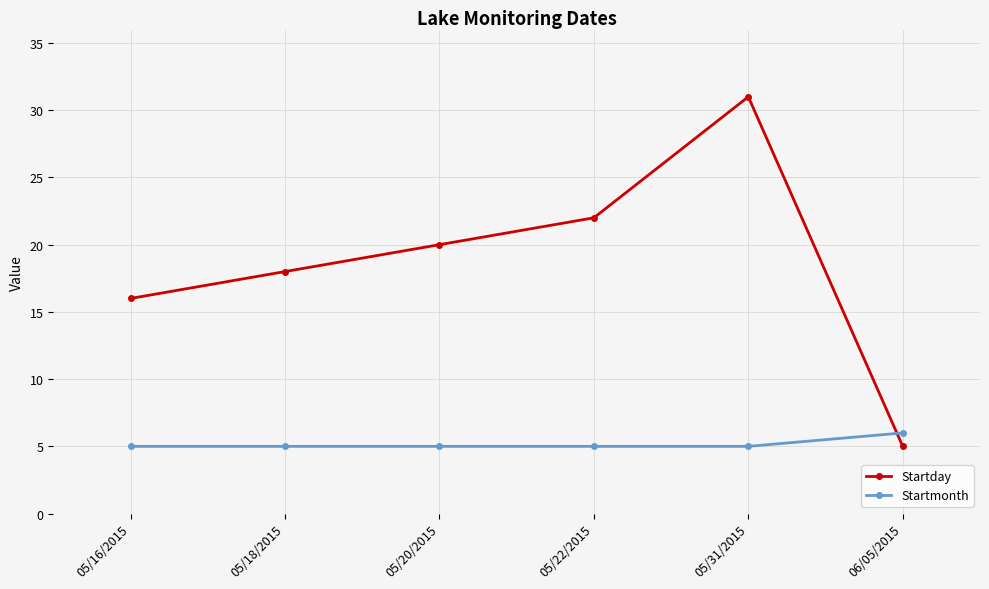

What are all the series names shown in the legend?

Startday, Startmonth